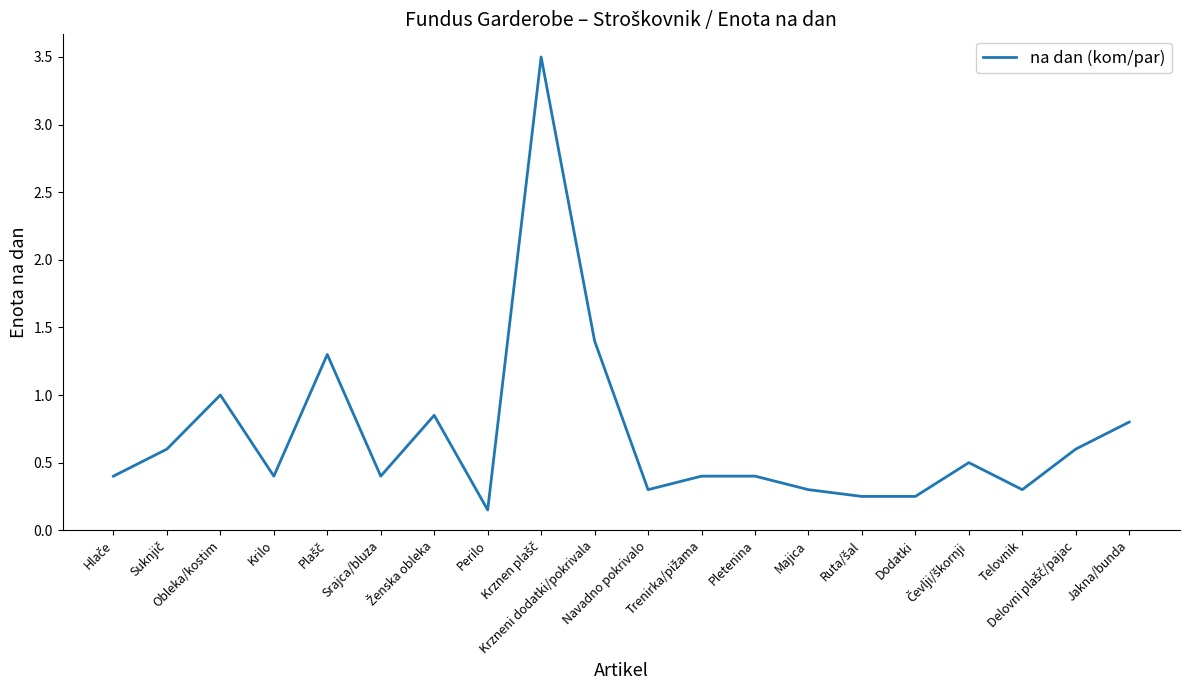

What is the maximum value shown in the chart?

3.5